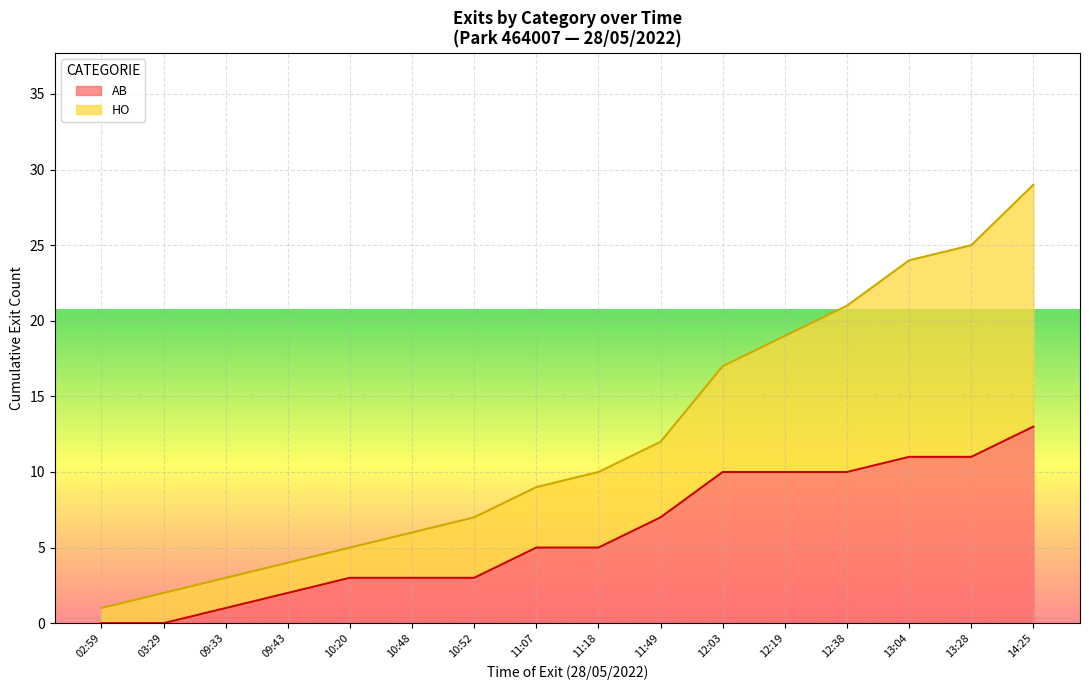

Is it true that AB equals 7 at 11:49?

True